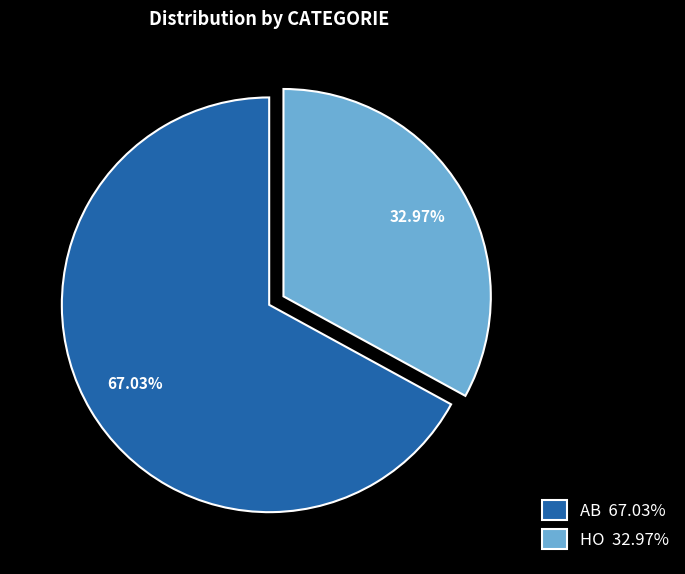

To the nearest percent, what is the average slice percentage?

50%